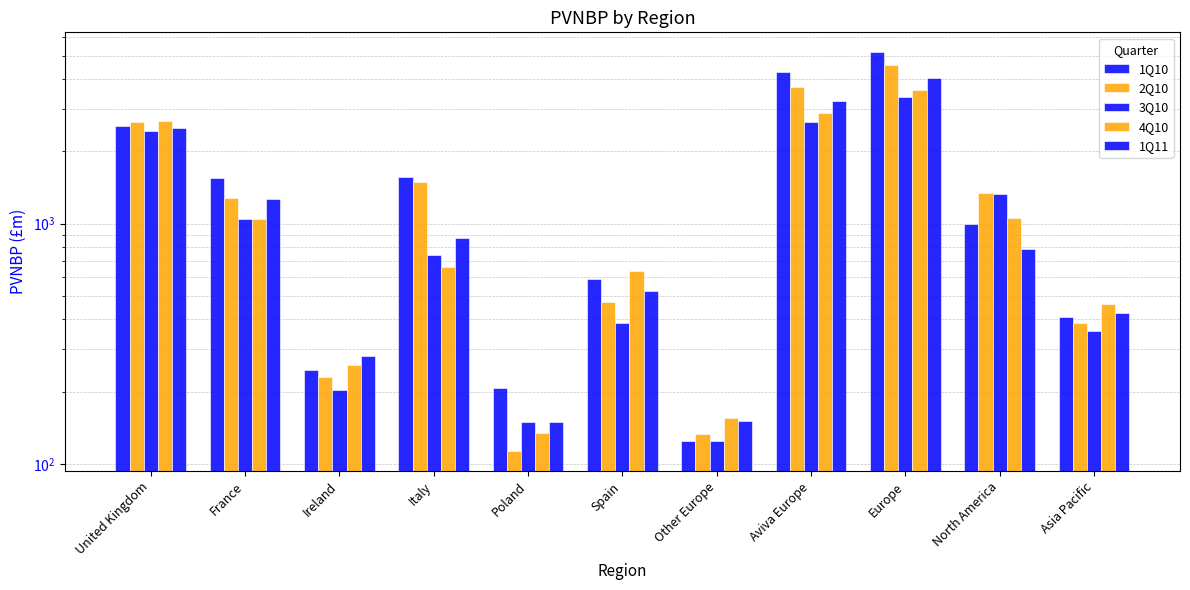

Which series has the widest spread of values?

1Q10